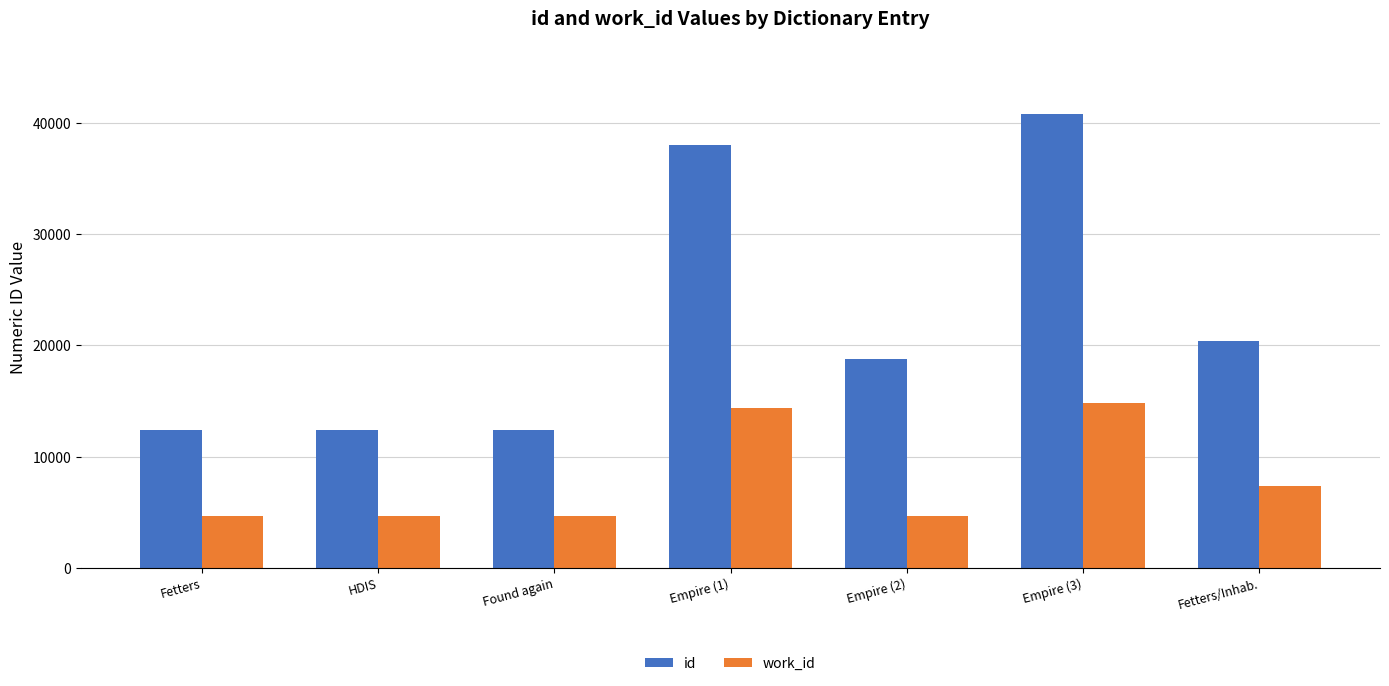

What is the sum of all id values?

155122